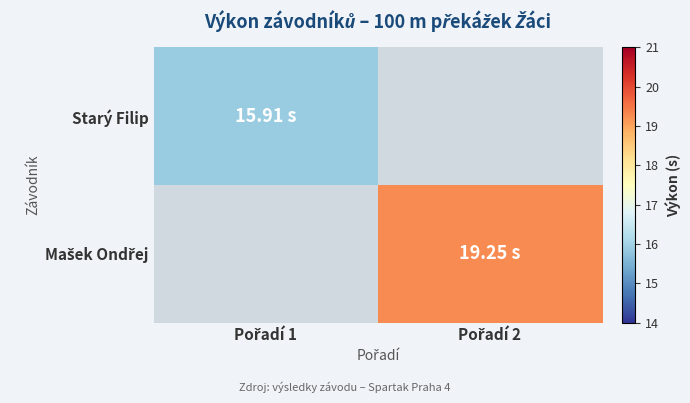

What is the greatest value displayed?

19.2